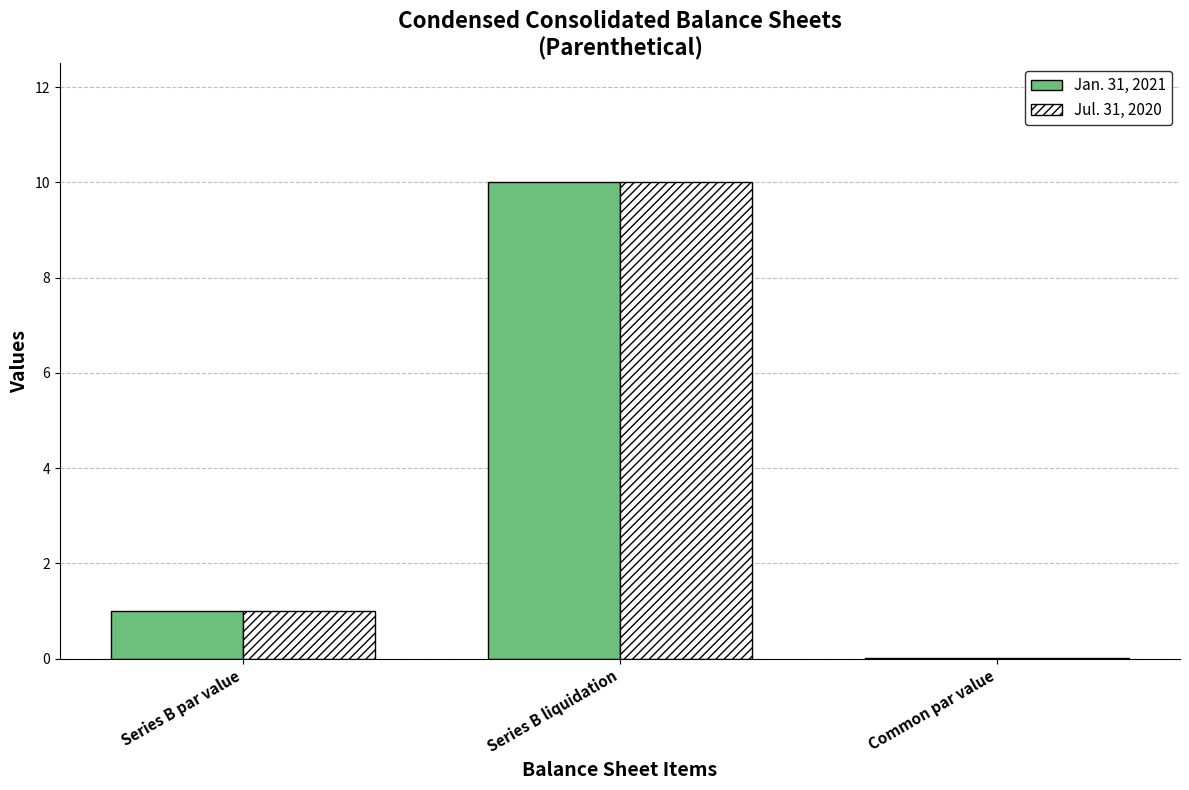

Is the value of Jul. 31, 2020 at Common par value greater than the value of Jan. 31, 2021 at Series B liquidation?

No